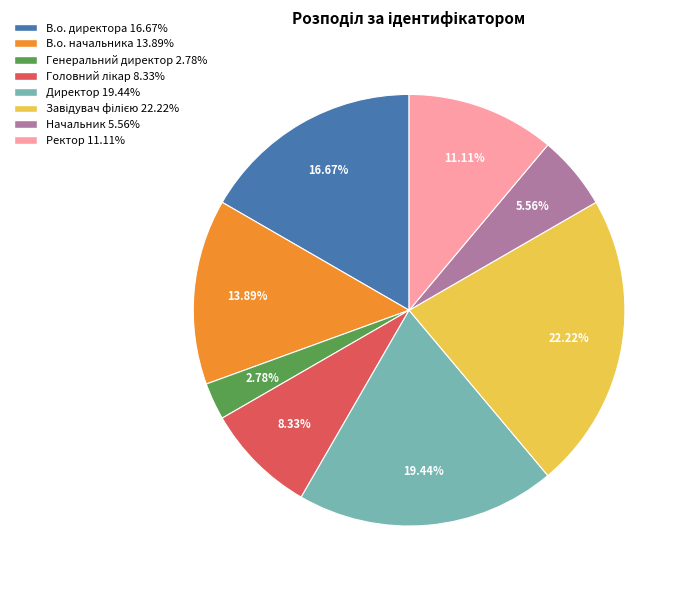

Is it true that Директор is 30% of the pie?

False